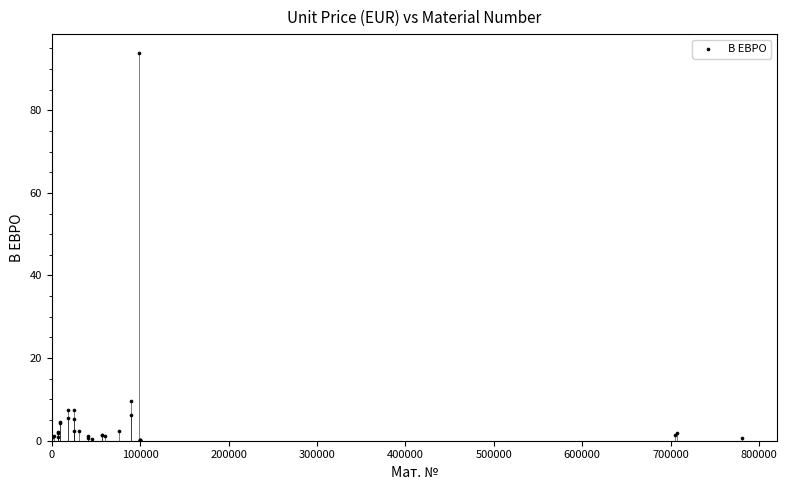

What Y value in the scatter plot is closest to 46?

9.6